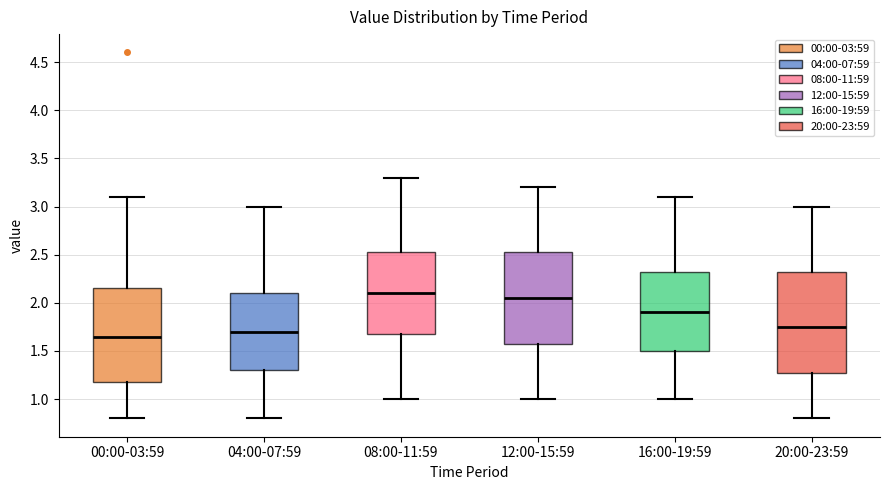

Reading left to right, read every box against the y-axis: the position of its median line, the range the box covers, and the ends of its whiskers. The values are not printed on the chart, so give them approximately, as read against the axis.

00:00-03:59: median 1.65, box 1.20 to 2.15, whiskers 0.80 to 3.10
04:00-07:59: median 1.70, box 1.30 to 2.10, whiskers 0.80 to 3.00
08:00-11:59: median 2.10, box 1.70 to 2.55, whiskers 1.00 to 3.30
12:00-15:59: median 2.05, box 1.60 to 2.55, whiskers 1.00 to 3.20
16:00-19:59: median 1.90, box 1.50 to 2.35, whiskers 1.00 to 3.10
20:00-23:59: median 1.75, box 1.30 to 2.35, whiskers 0.80 to 3.00